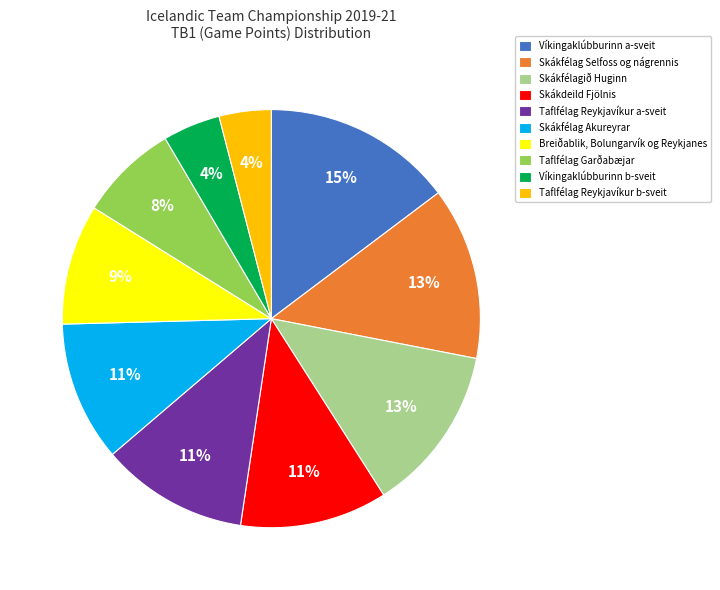

Is it true that Breiðablik, Bolungarvík og Reykjanes is 20% of the pie?

False